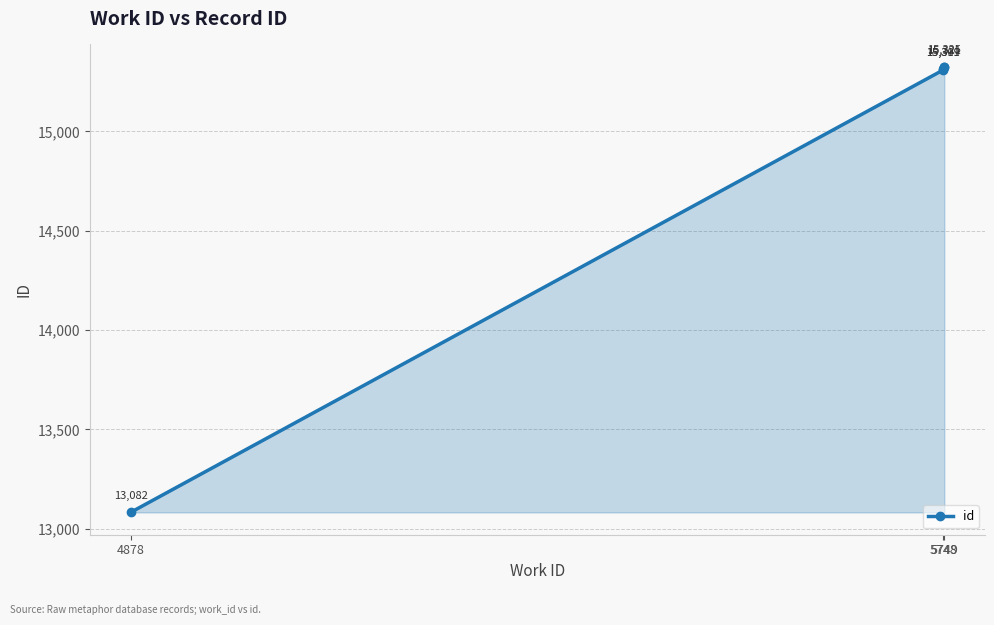

What is the maximum value shown in the chart?

15325